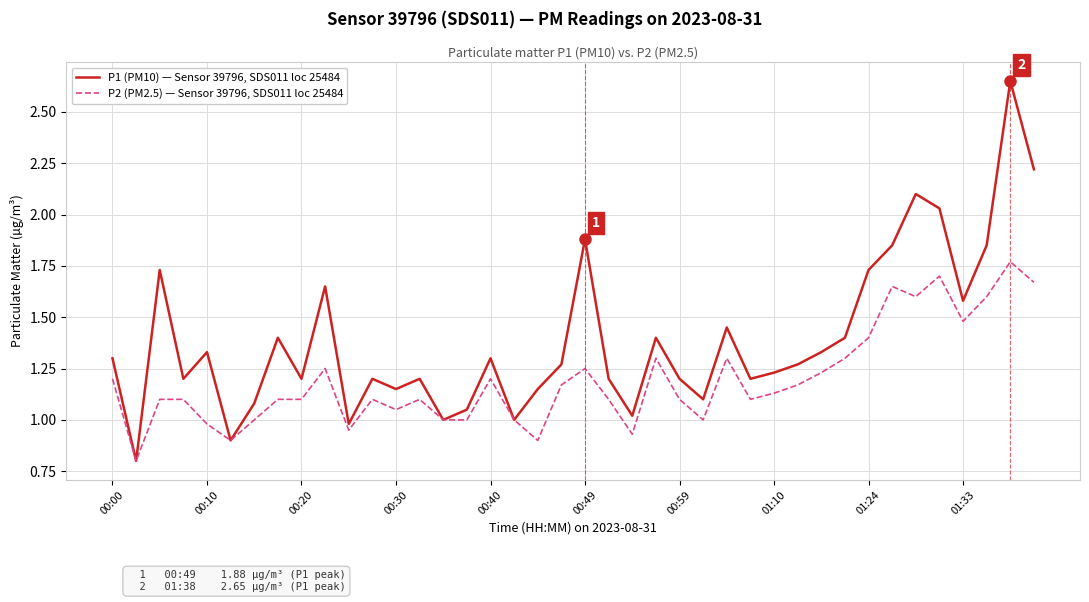

Which series has the widest spread of values?

P1 (PM10) — Sensor 39796, SDS011 loc 25484